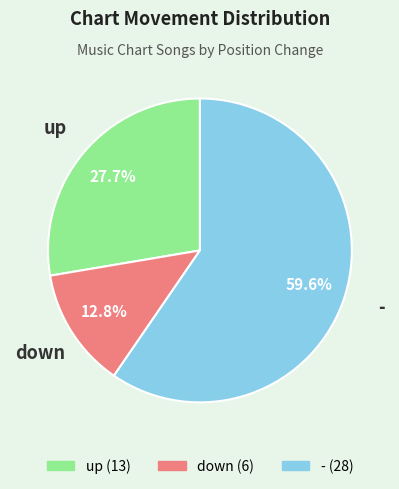

What is the total percentage of - and up?

87.2%